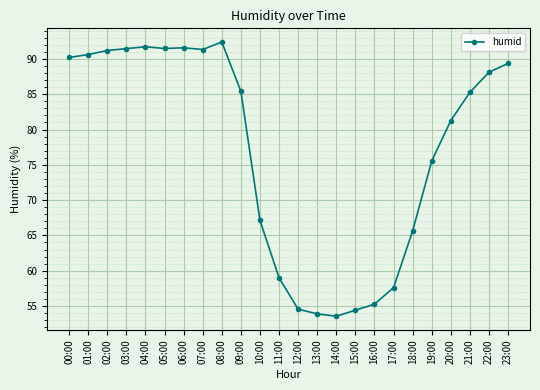

True or false: there are more than 0 points higher than both neighbors.

True